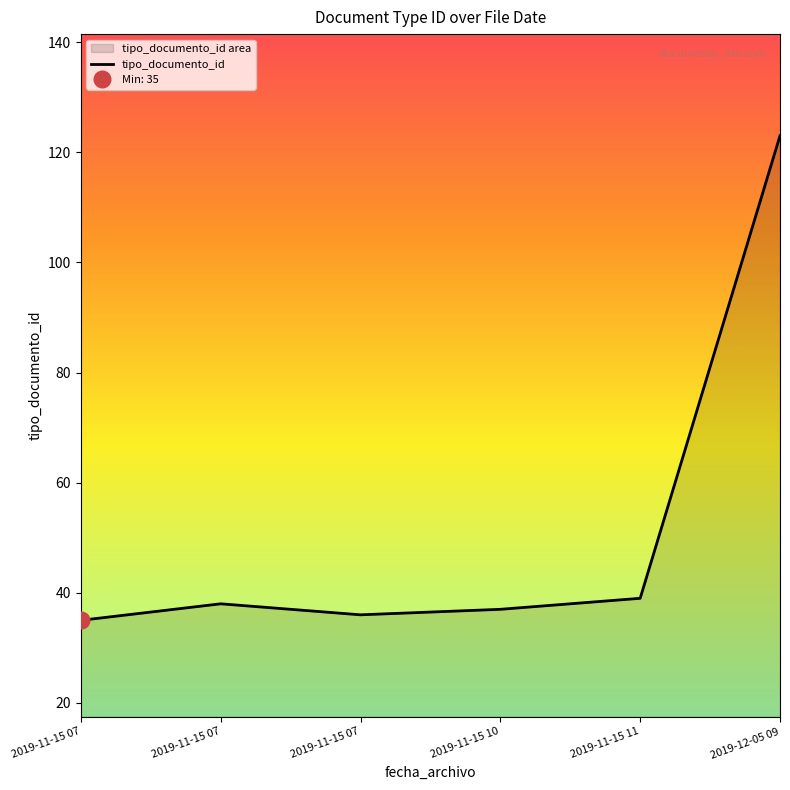

At which category does the data reach its first local valley?

2019-11-15 07